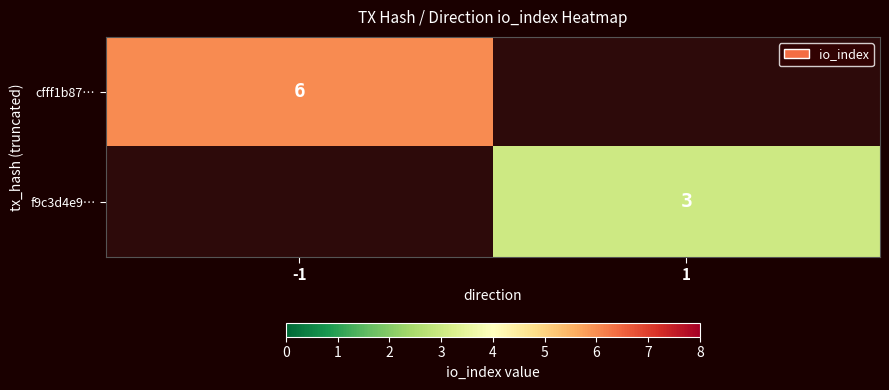

The value of f9c3d4e9… at 1 is 3. True or false?

True